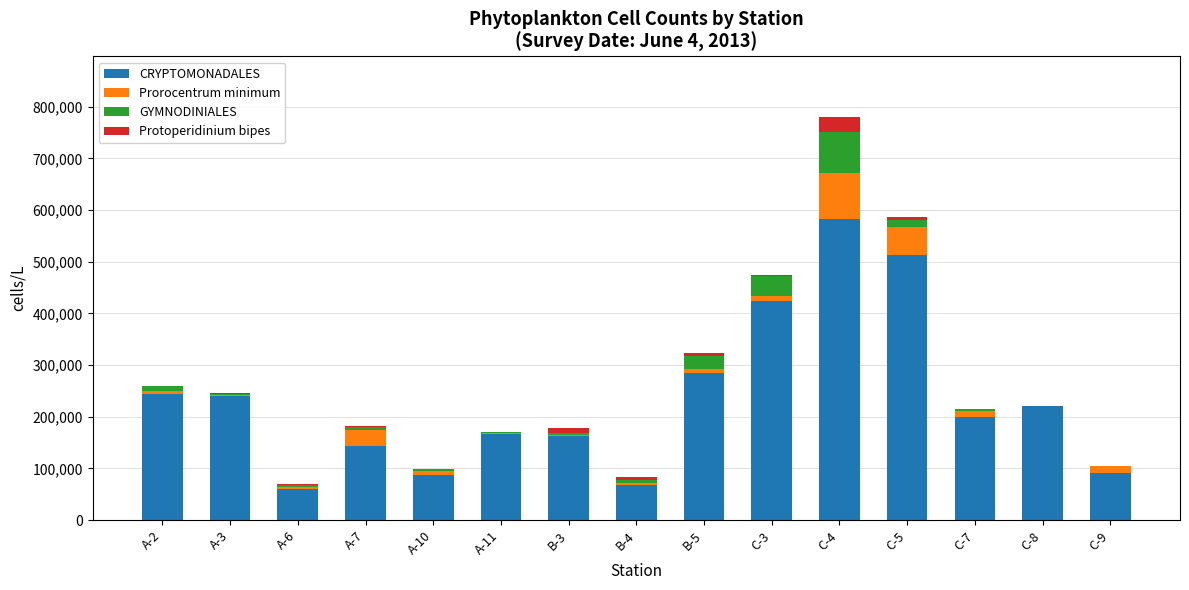

Does the chart contain stacked bars?

Yes